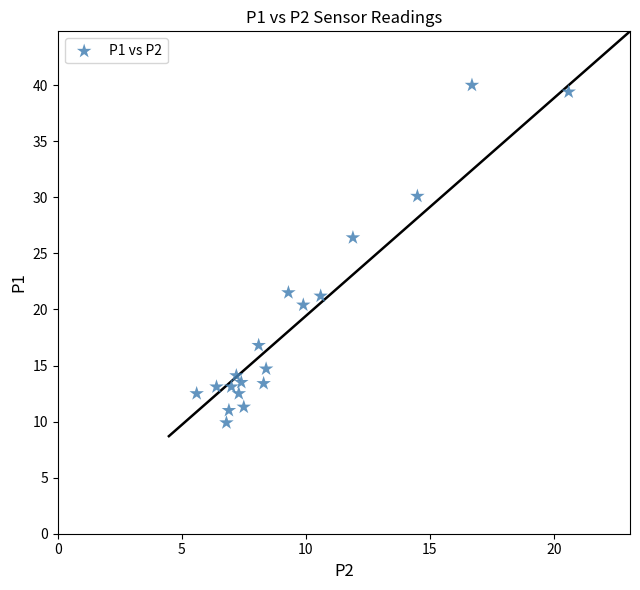

What is the range of X values (max minus min)?

15.0